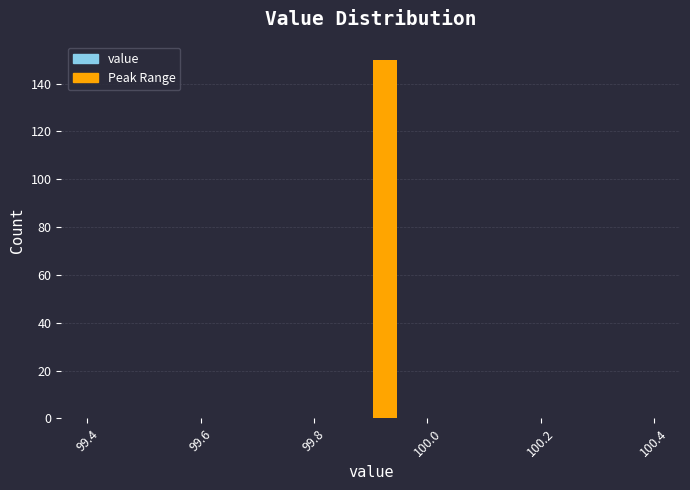

Read against the x-axis, roughly where is the centre of the tallest bar?

99.92